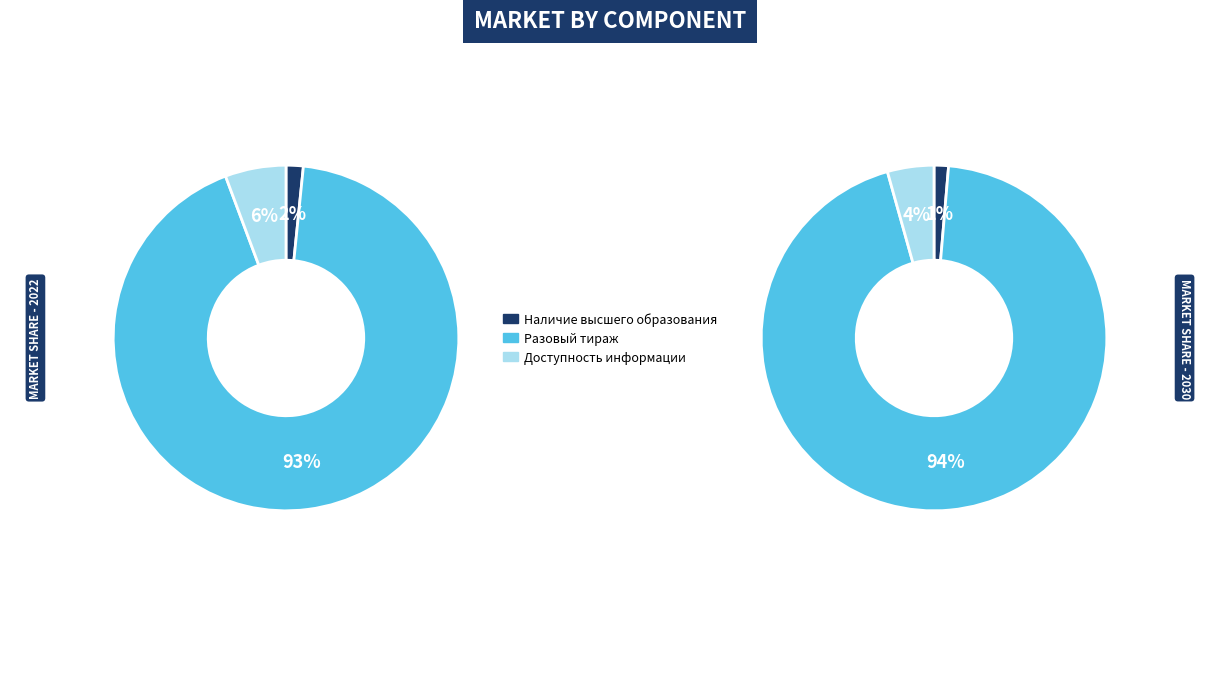

Count the number of slices in the pie.

6